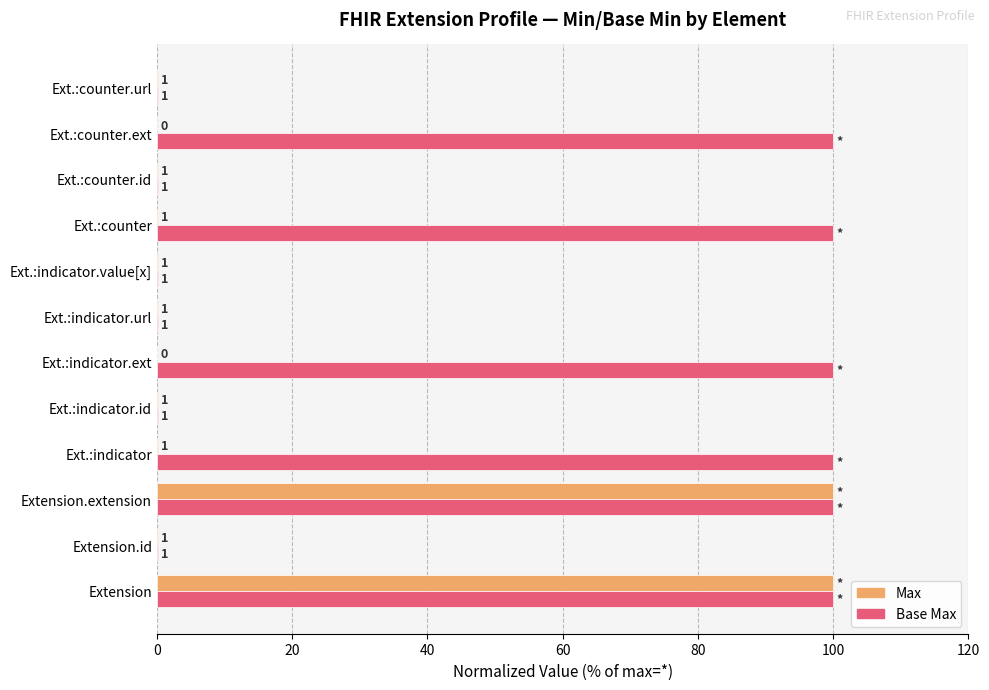

How many data points in Base Max are less than 100?

6